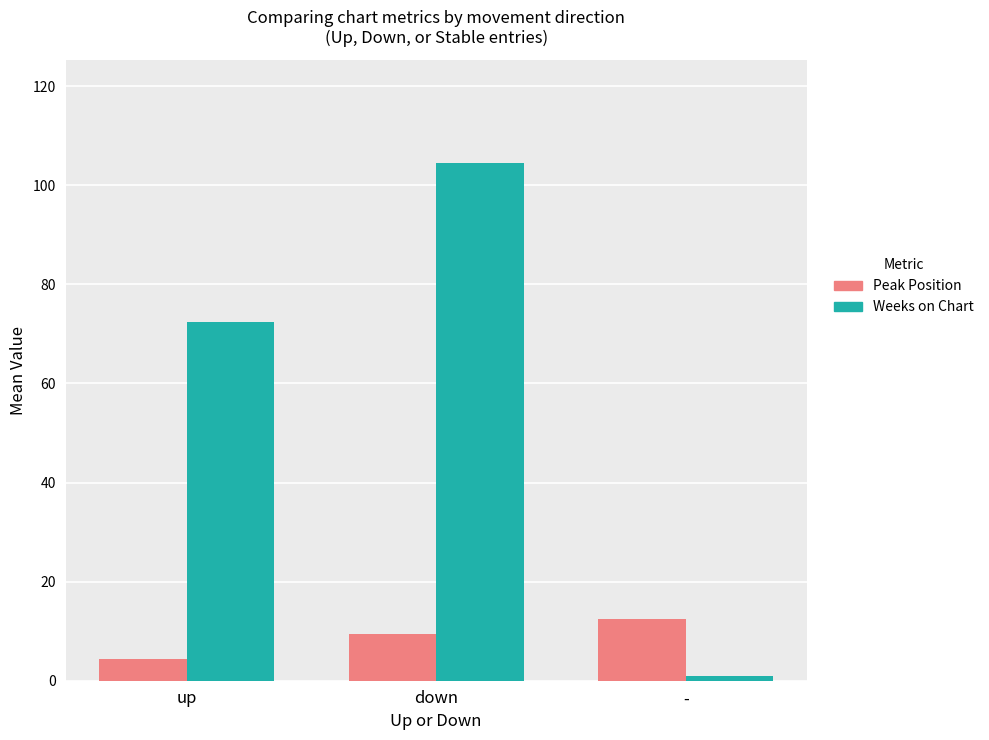

What is the label of the 2nd bar from the left?

down